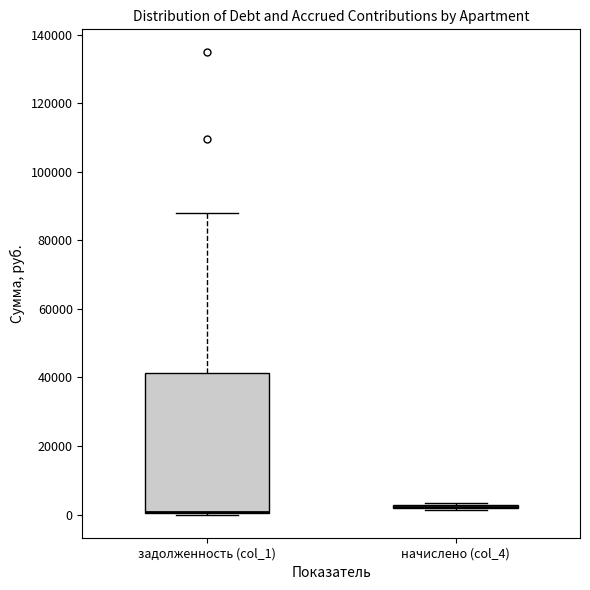

Reading left to right, transcribe this box plot: for each box, give where its median line is, the range the box spans, and where its two whiskers end, as read against the y-axis. The values are not printed on the chart, so give them approximately, as read against the axis.

задолженность (col_1): median 0 (drawn on the box's lower edge), box 0 to 42000, whiskers 0 (just below the box's lower edge) to 88000
начислено (col_4): box collapsed to a line at 2000, whiskers 2000 to 4000